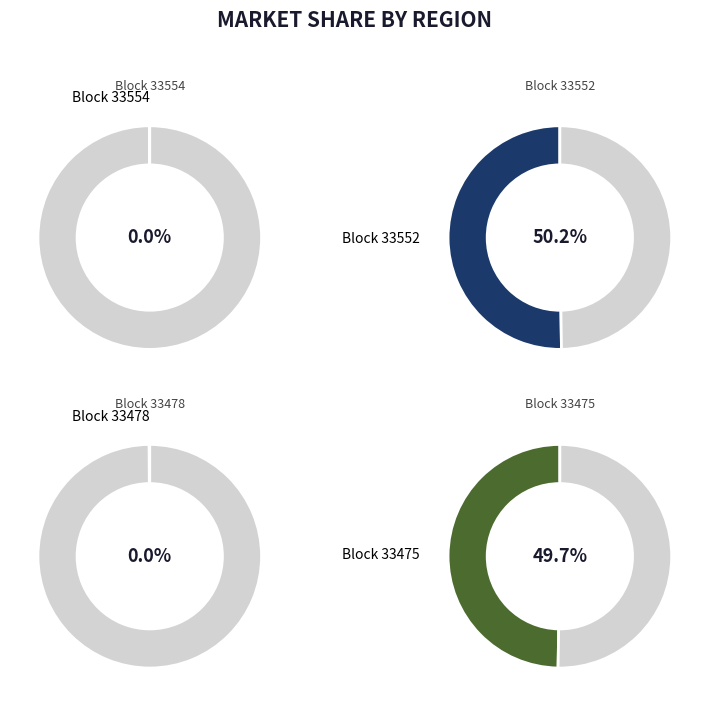

Does 33478 account for over 50% of the chart?

No